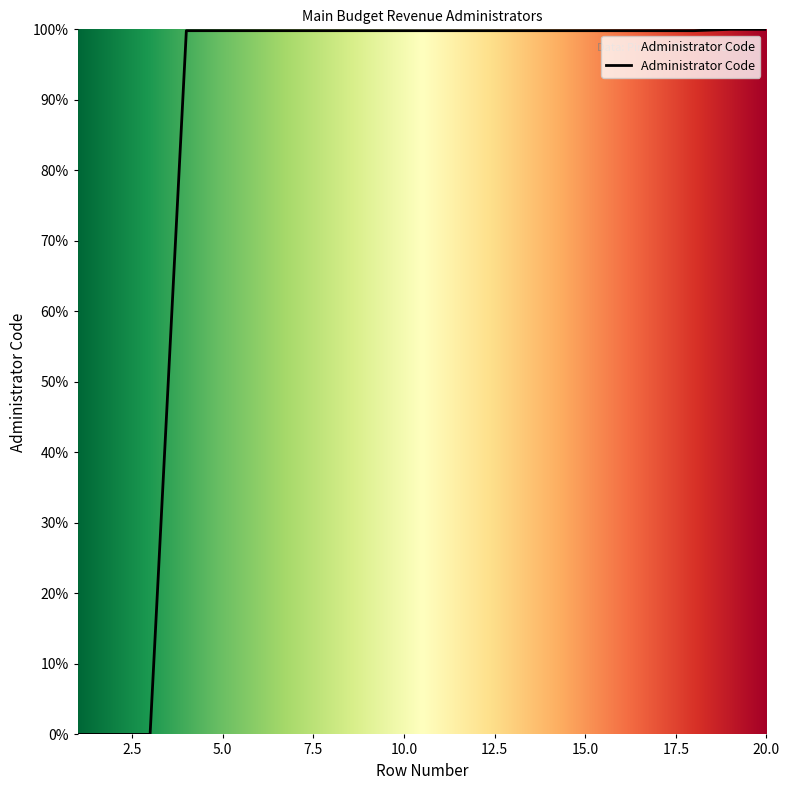

What is the greatest value displayed?

100.0